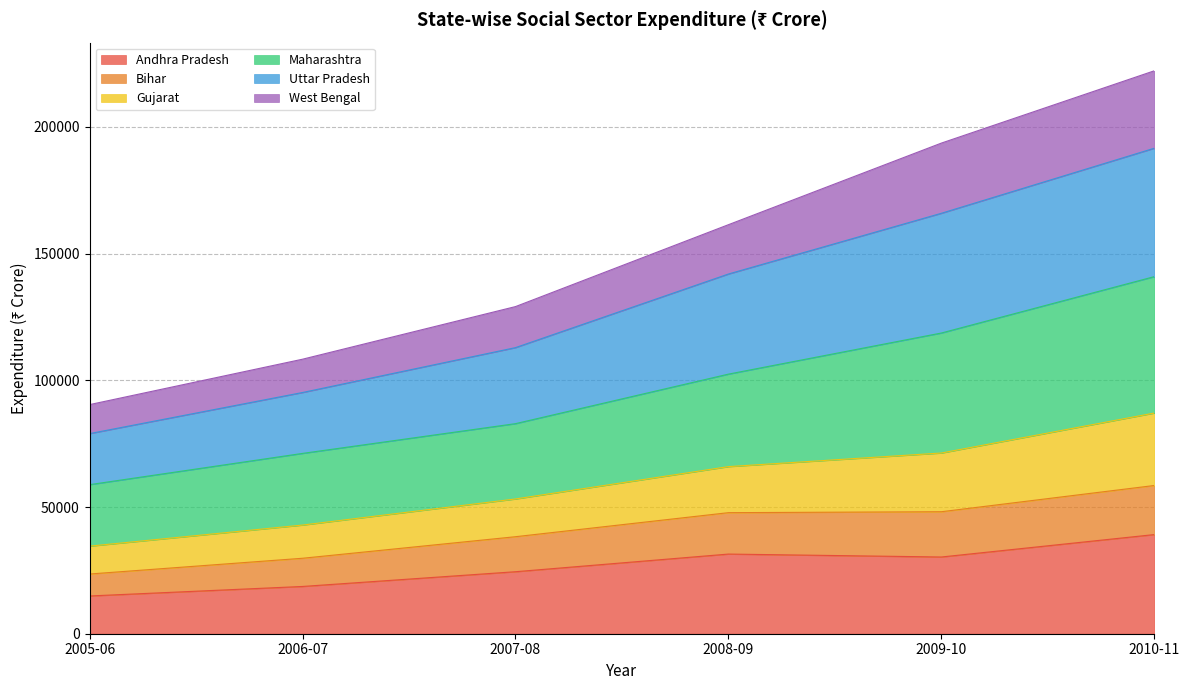

What is the total value across all series at 2005-06?

90412